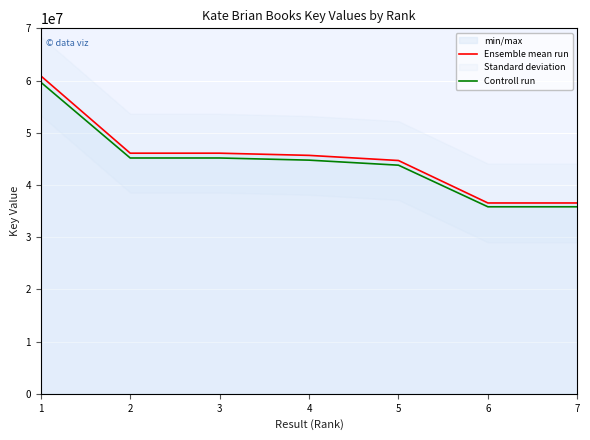

What is the value of the Ensemble mean run point at the 6th from the left?

36550830.0